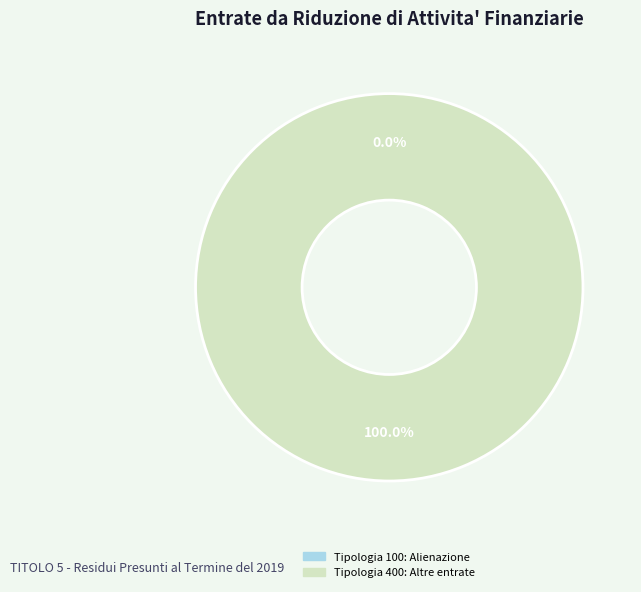

Which slice represents more than half of the pie?

Tipologia 400: Altre entrate